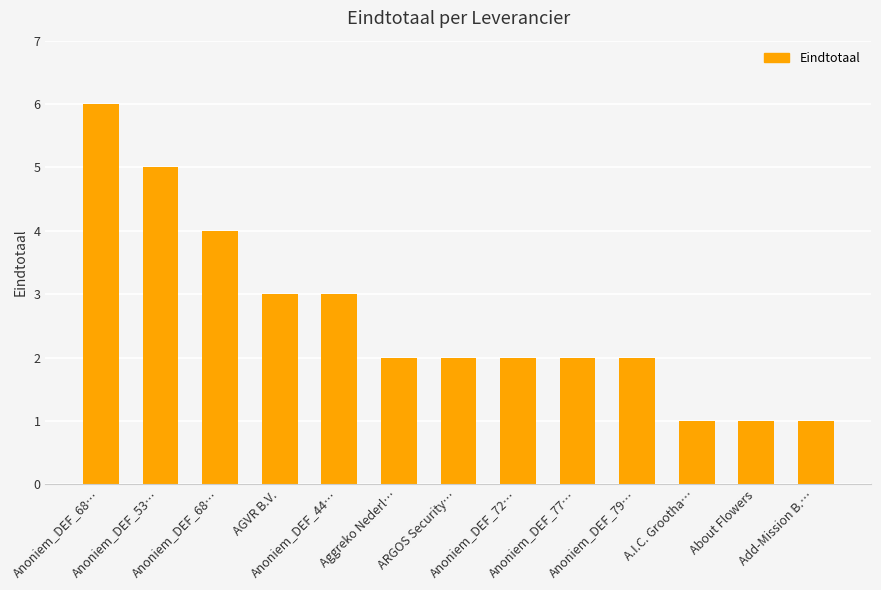

List the labels in order of value, largest first.

Anoniem_DEF_68…, Anoniem_DEF_53…, Anoniem_DEF_68…, AGVR B.V., Anoniem_DEF_44…, Aggreko Nederl…, ARGOS Security…, Anoniem_DEF_72…, Anoniem_DEF_77…, Anoniem_DEF_79…, A.I.C. Grootha…, About Flowers, Add-Mission B.…